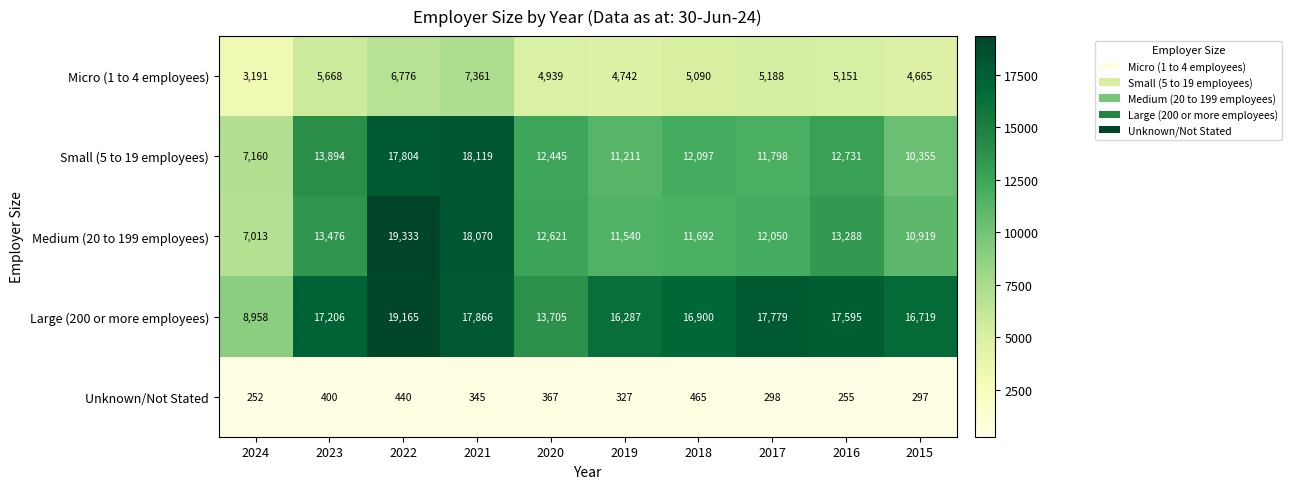

What is the lowest value of the Small (5 to 19 employees) series?

7160